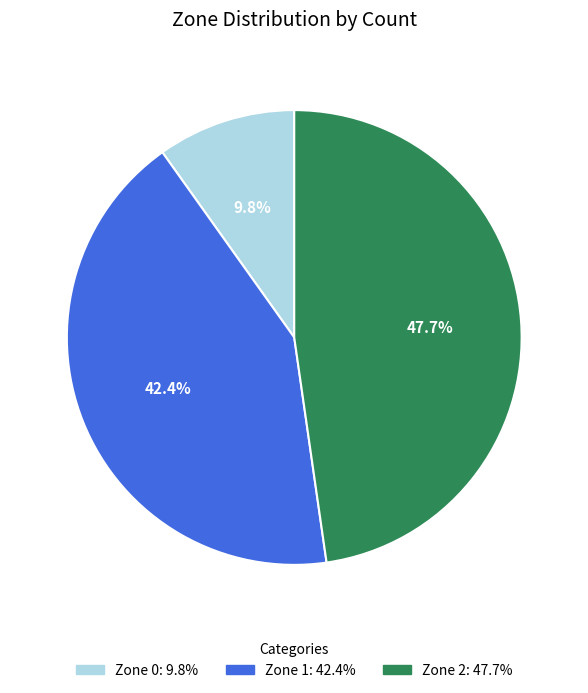

Does Zone 2 represent more than half of the total?

No